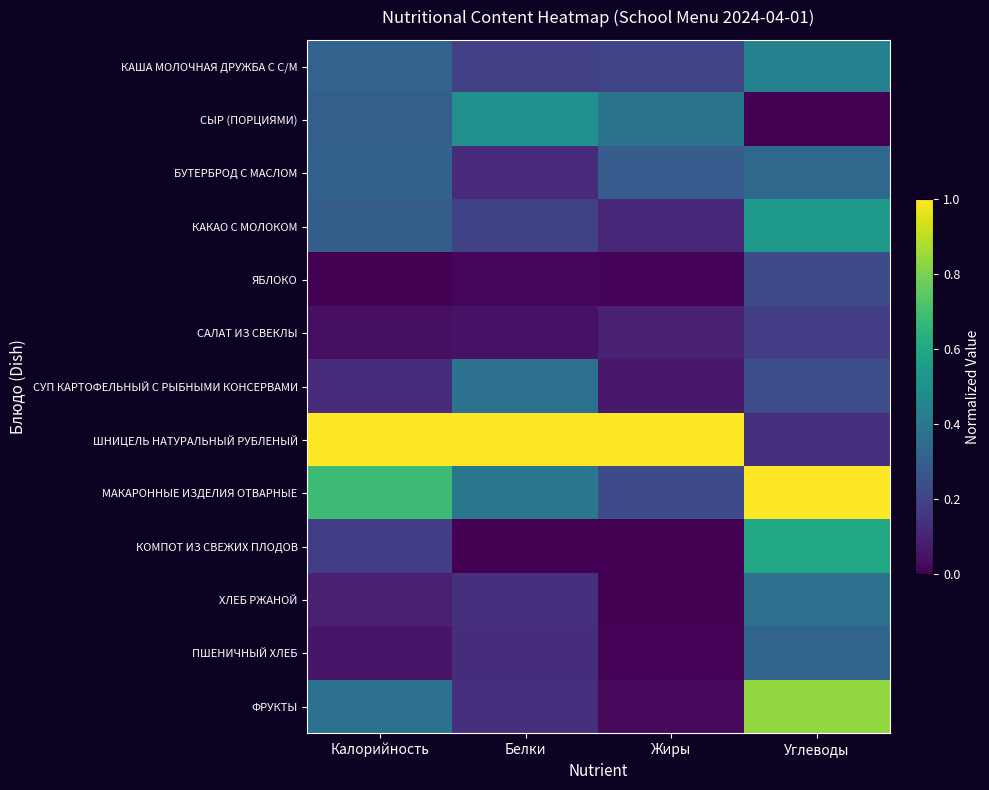

What is the difference between the highest and lowest values at Углеводы?

1.0